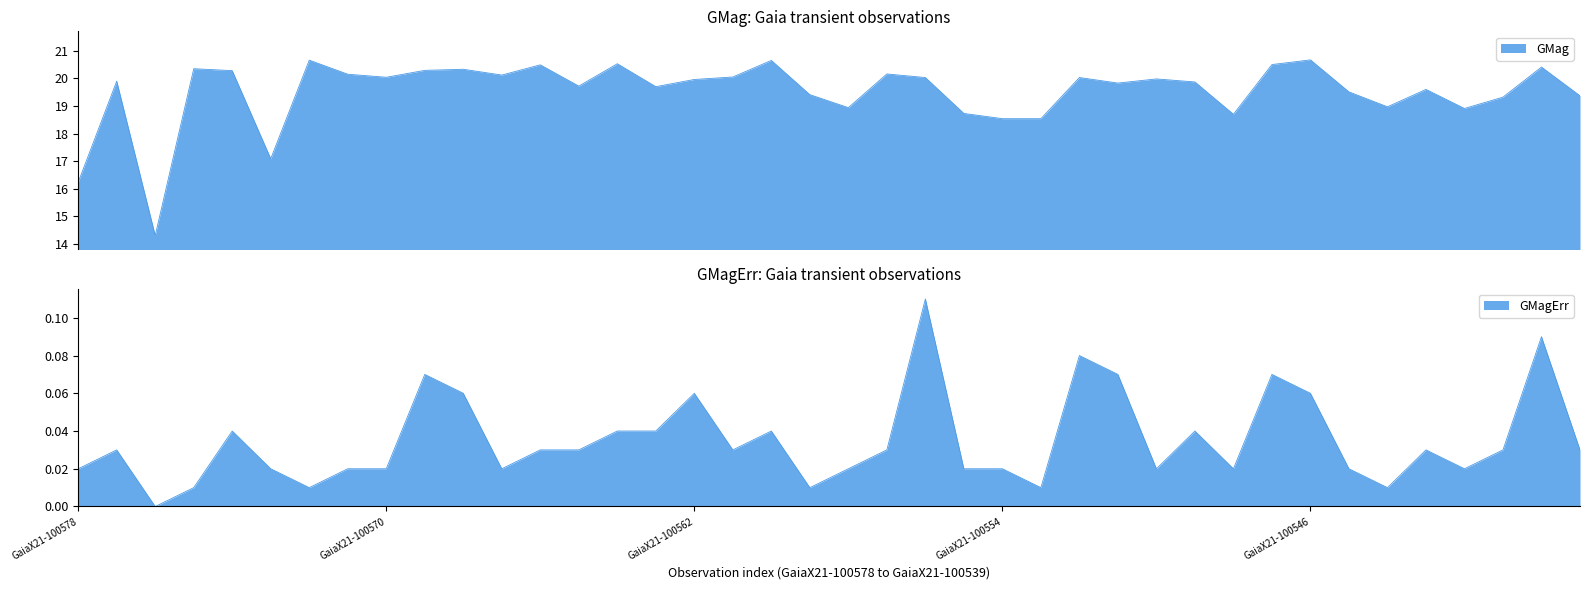

How many categories are shown in the chart?

40